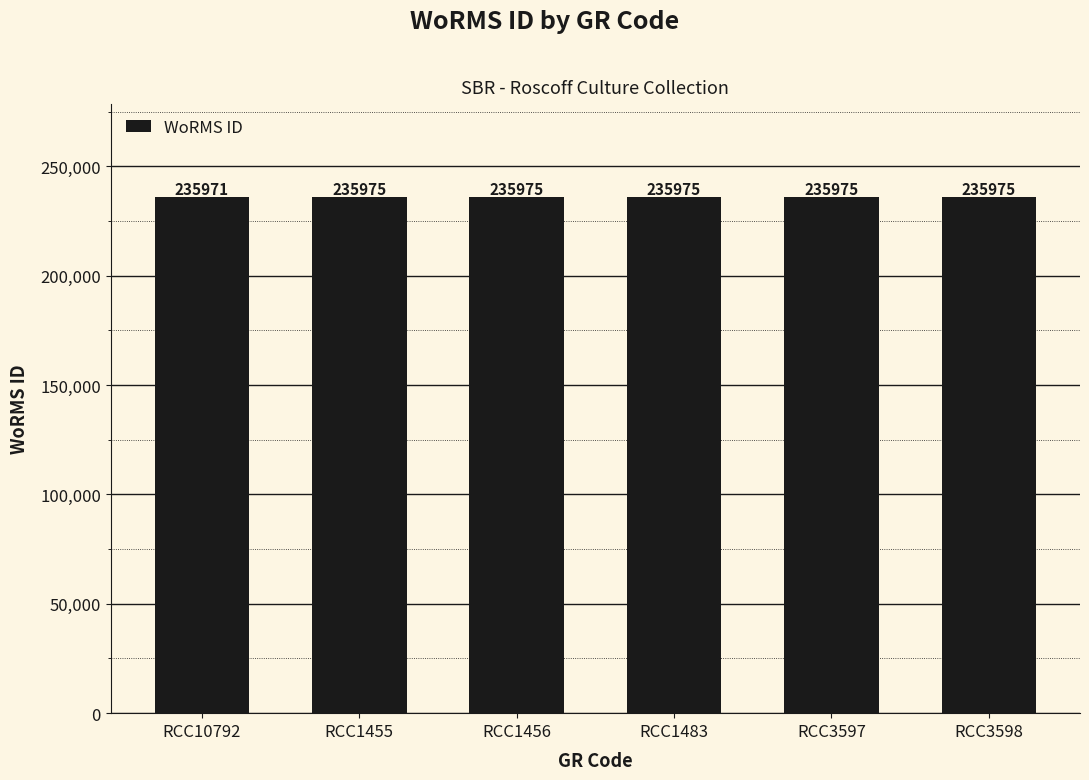

The chart shows a value of 102445 at RCC10792. True or false?

False